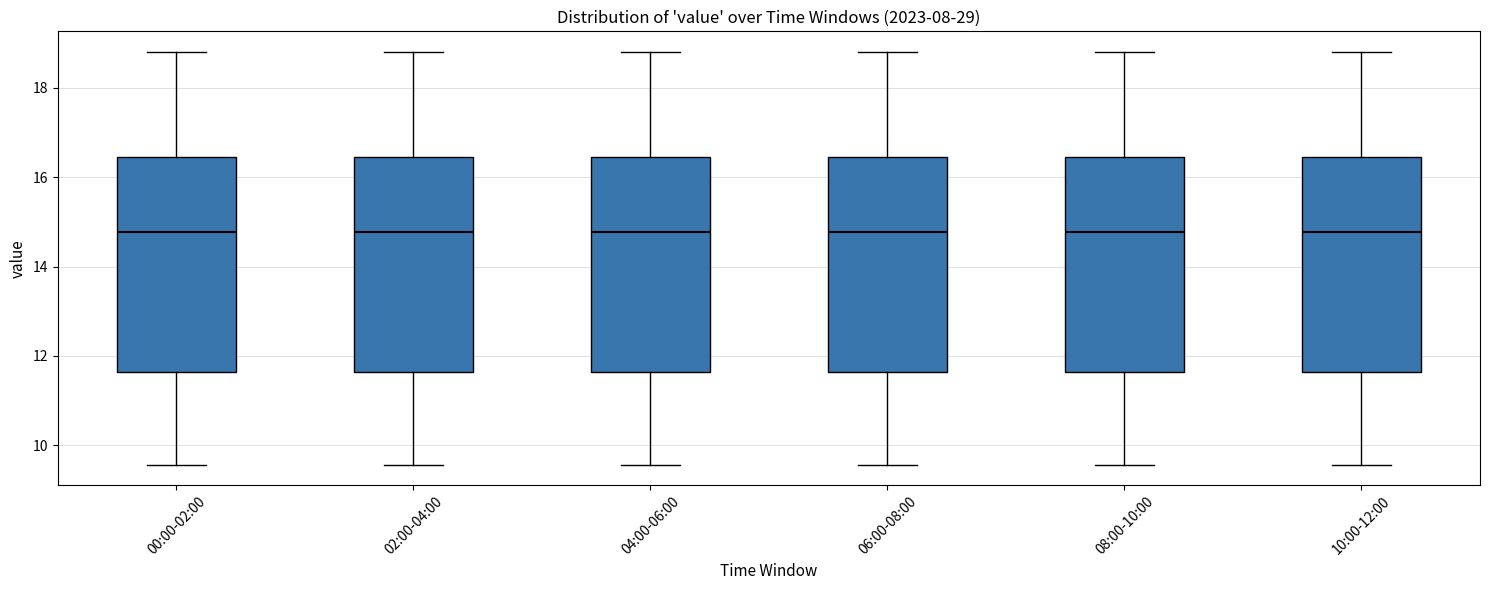

Reading left to right, transcribe this box plot: for each box, give where its median line is, the range the box spans, and where its two whiskers end, as read against the y-axis. The values are not printed on the chart, so give them approximately, as read against the axis.

00:00-02:00: median 14.8, box 11.6 to 16.4, whiskers 9.6 to 18.8
02:00-04:00: median 14.8, box 11.6 to 16.4, whiskers 9.6 to 18.8
04:00-06:00: median 14.8, box 11.6 to 16.4, whiskers 9.6 to 18.8
06:00-08:00: median 14.8, box 11.6 to 16.4, whiskers 9.6 to 18.8
08:00-10:00: median 14.8, box 11.6 to 16.4, whiskers 9.6 to 18.8
10:00-12:00: median 14.8, box 11.6 to 16.4, whiskers 9.6 to 18.8